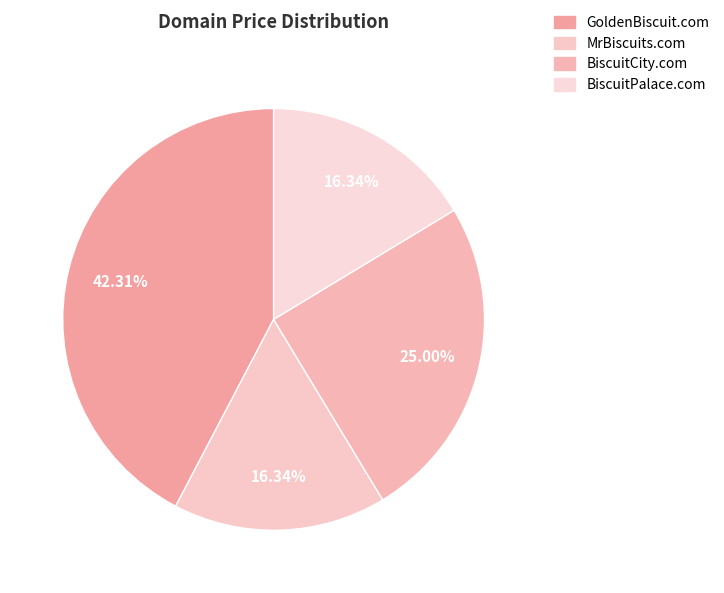

Is there any slice that represents more than half of the pie?

No